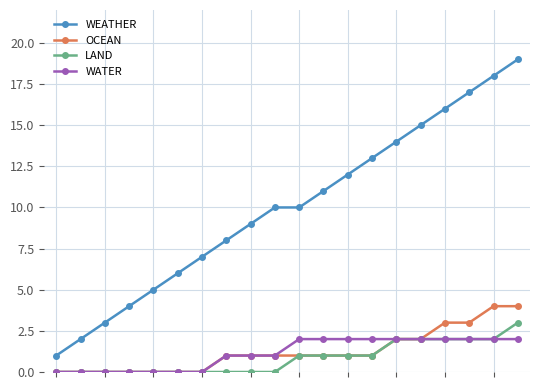

Count the number of data series in this chart.

4